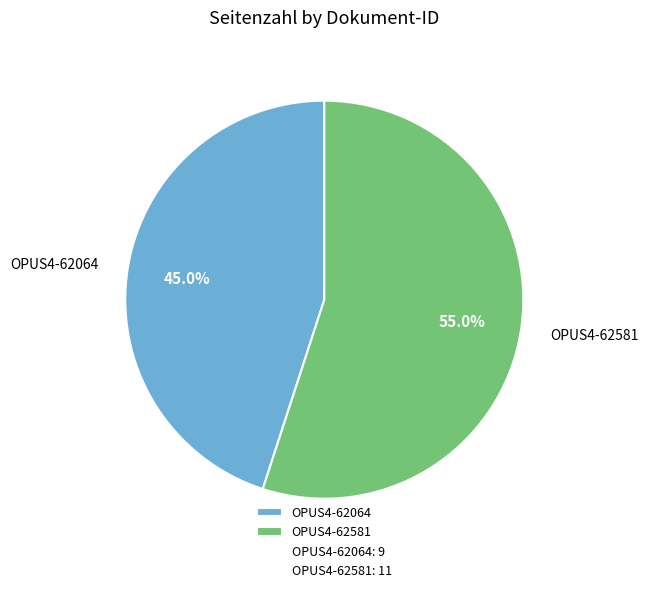

Approximately how many times larger is the value at OPUS4-62064 compared to OPUS4-62581?

0.8